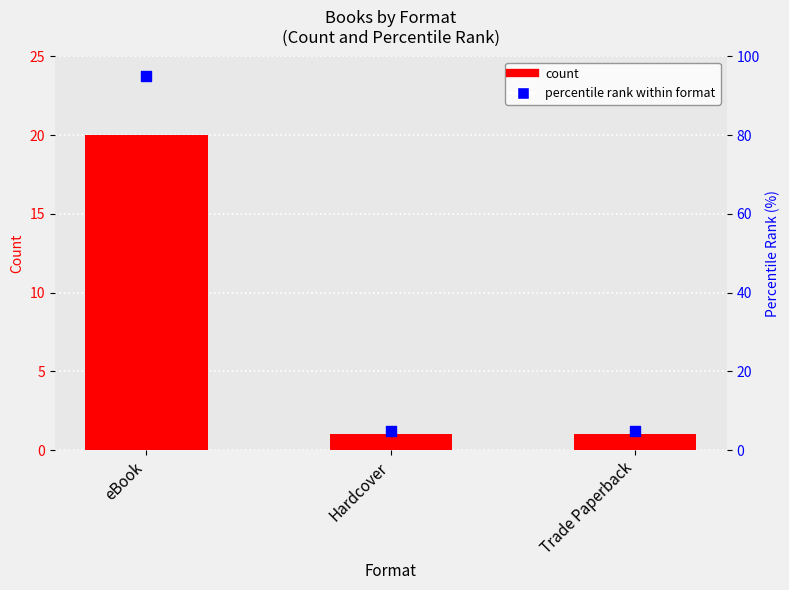

Which series contains the highest Y value?

percentile rank within format